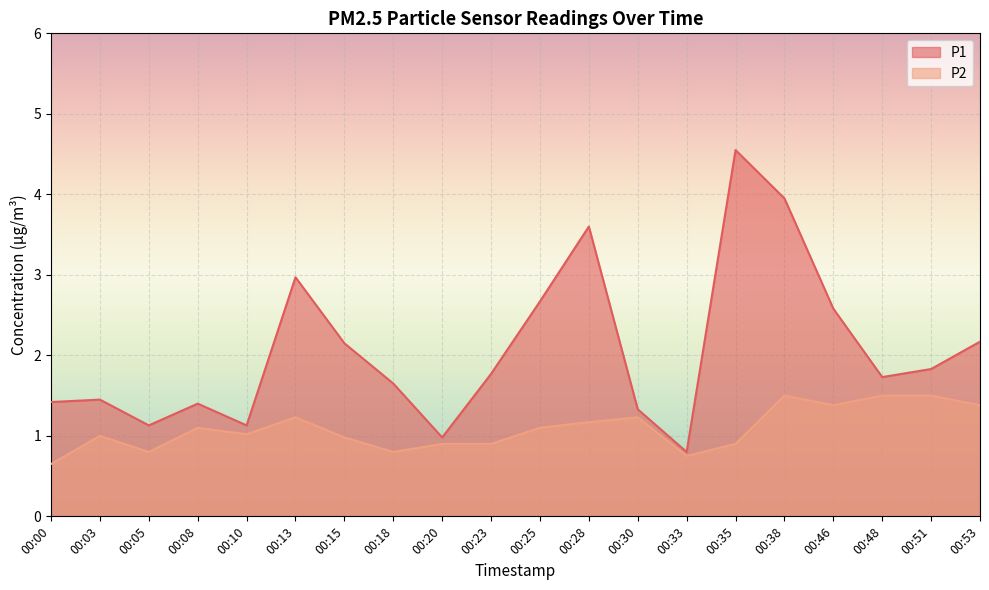

Is the value of P1 at 00:00 greater than the value of P2 at 00:35?

Yes